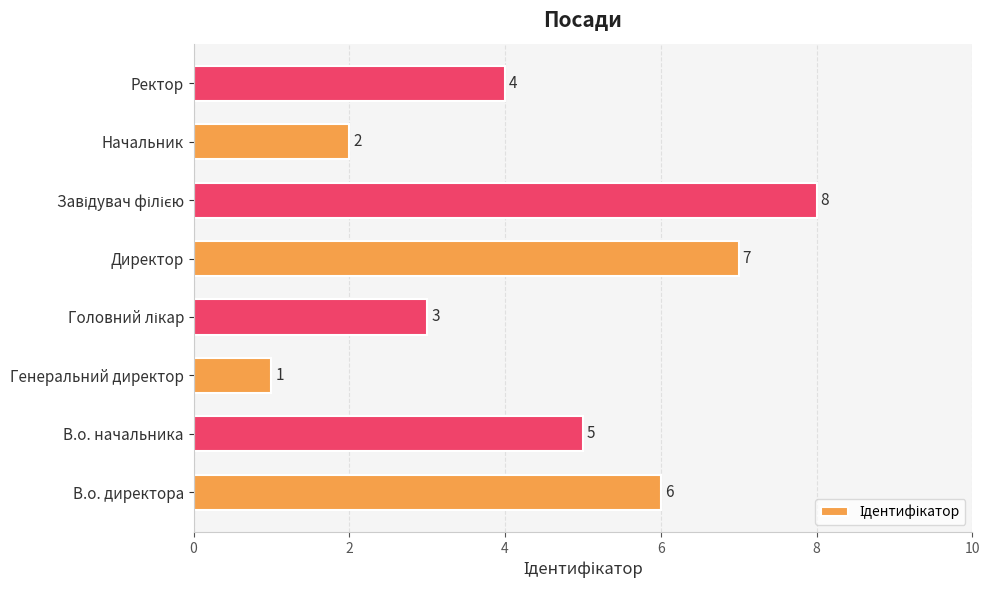

True or false: the data shows 5 at В.о. начальника.

True